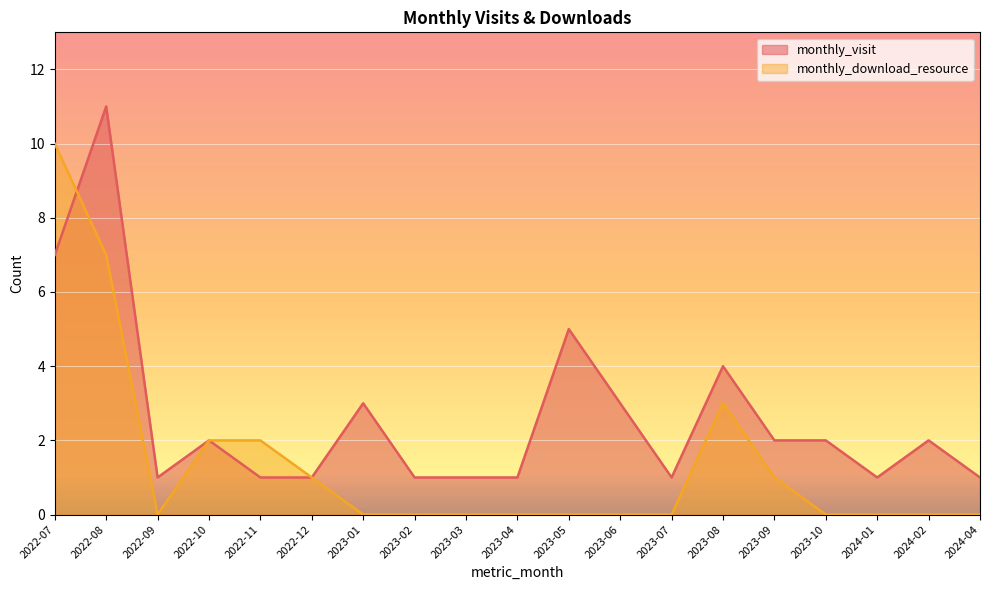

Is it true that monthly_download_resource equals -3 at 2023-05?

False